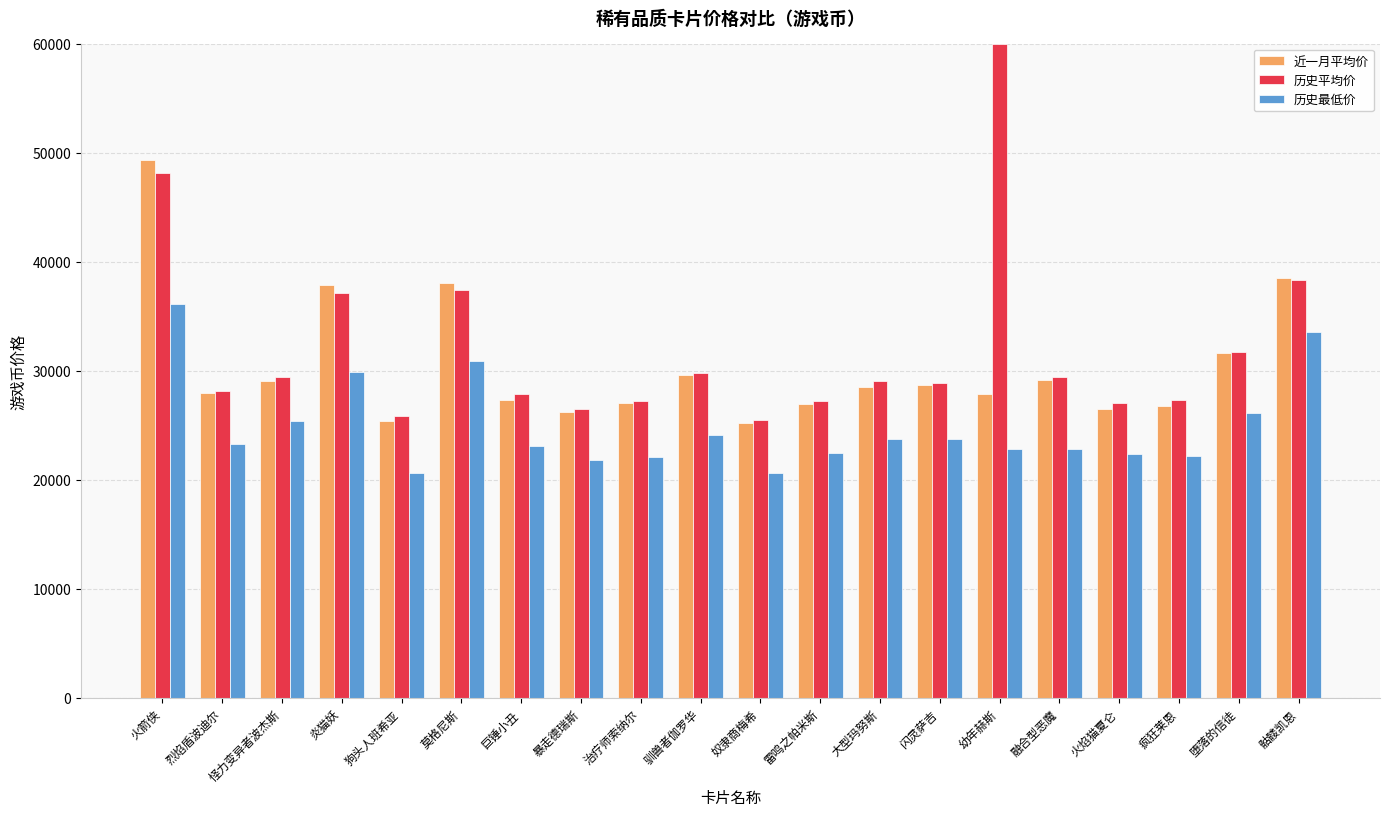

How many categories are shown in the chart?

20